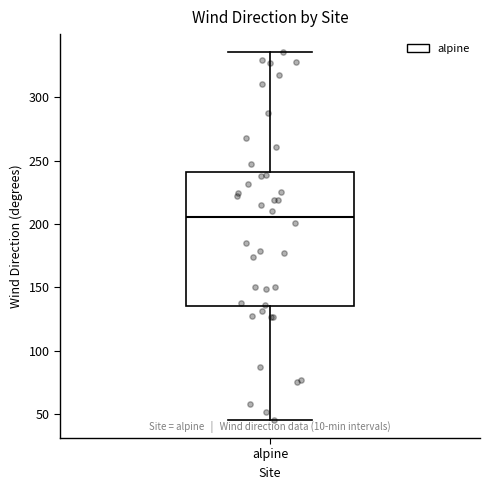

Where is the lower edge of the box for alpine on the y-axis? The values are not printed on the chart, so give them approximately, as read against the axis.

135